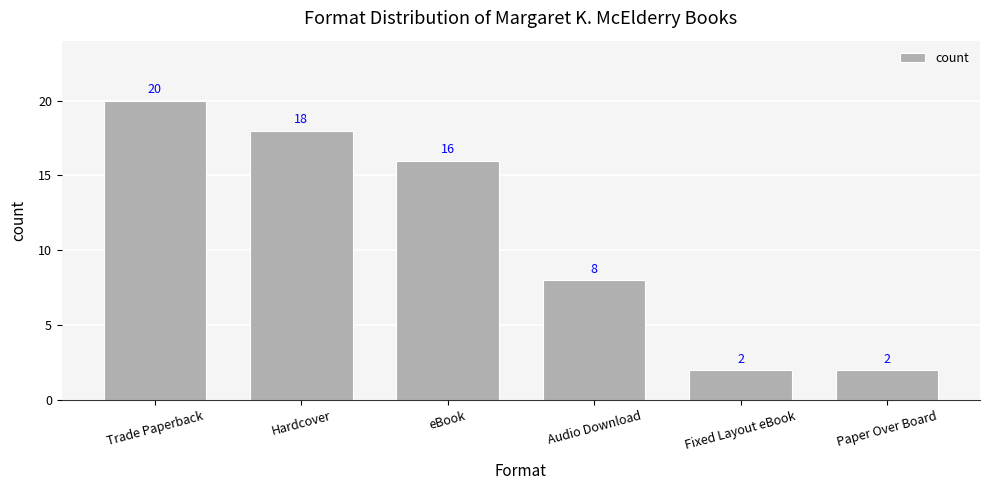

What is the minimum value shown in the chart?

2